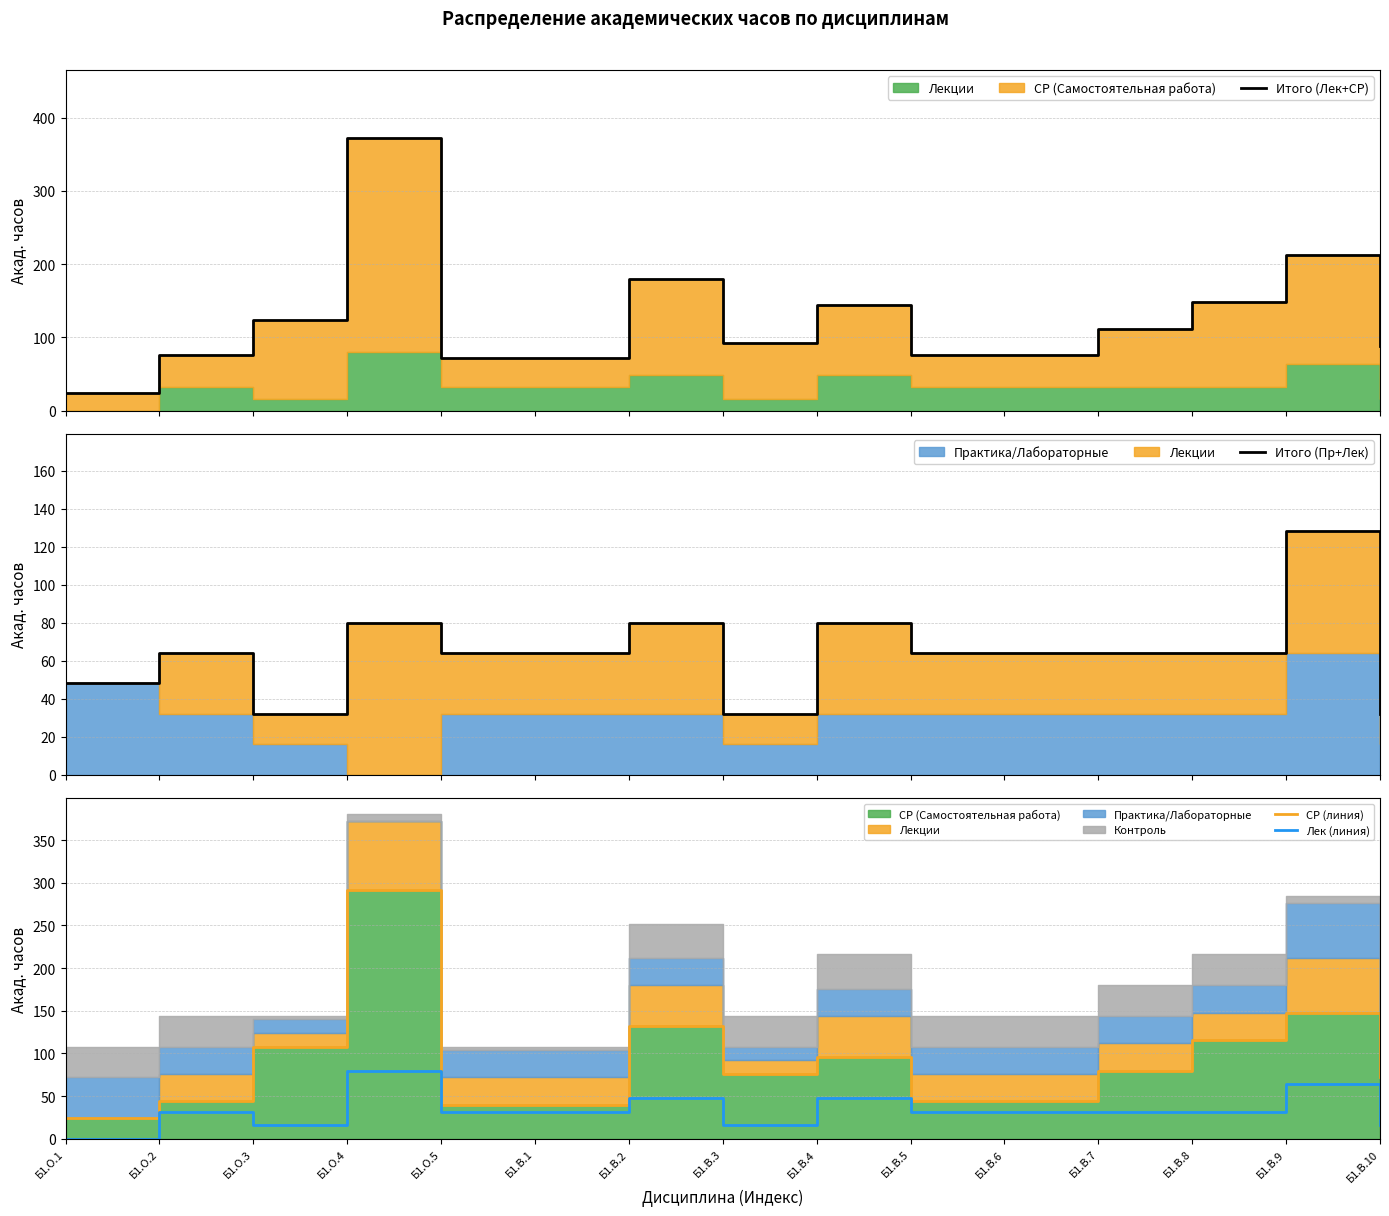

Is it true that Итого (Пр+Лек) equals 19 at Б1.О.3?

False